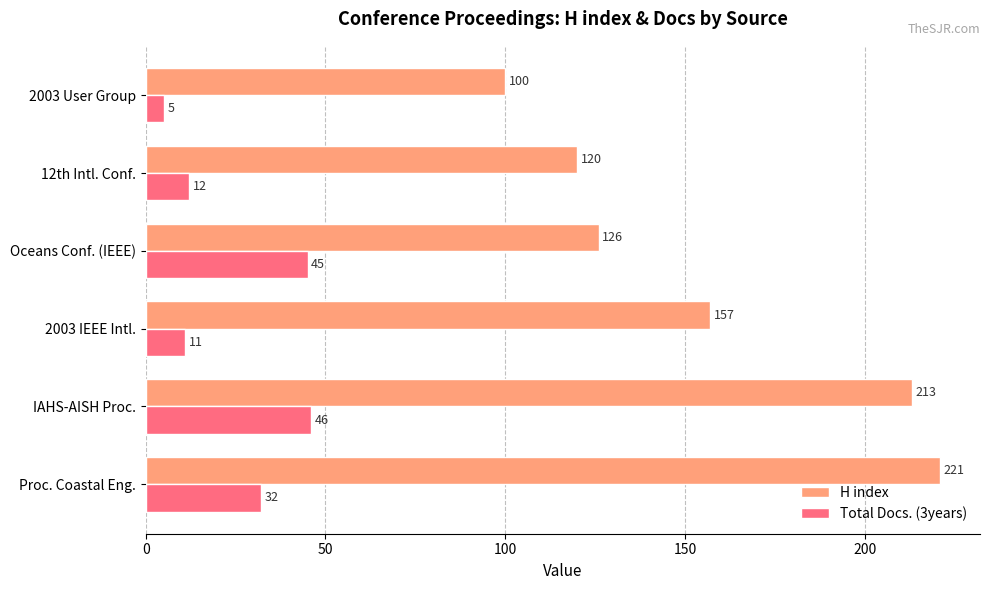

Rank the categories by H index value from highest to lowest.

Proc. Coastal Eng., IAHS-AISH Proc., 2003 IEEE Intl., Oceans Conf. (IEEE), 12th Intl. Conf., 2003 User Group